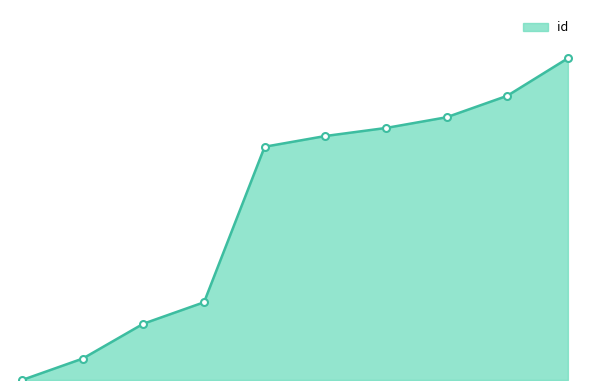

At which category does the chart reach its peak across all series?

3662